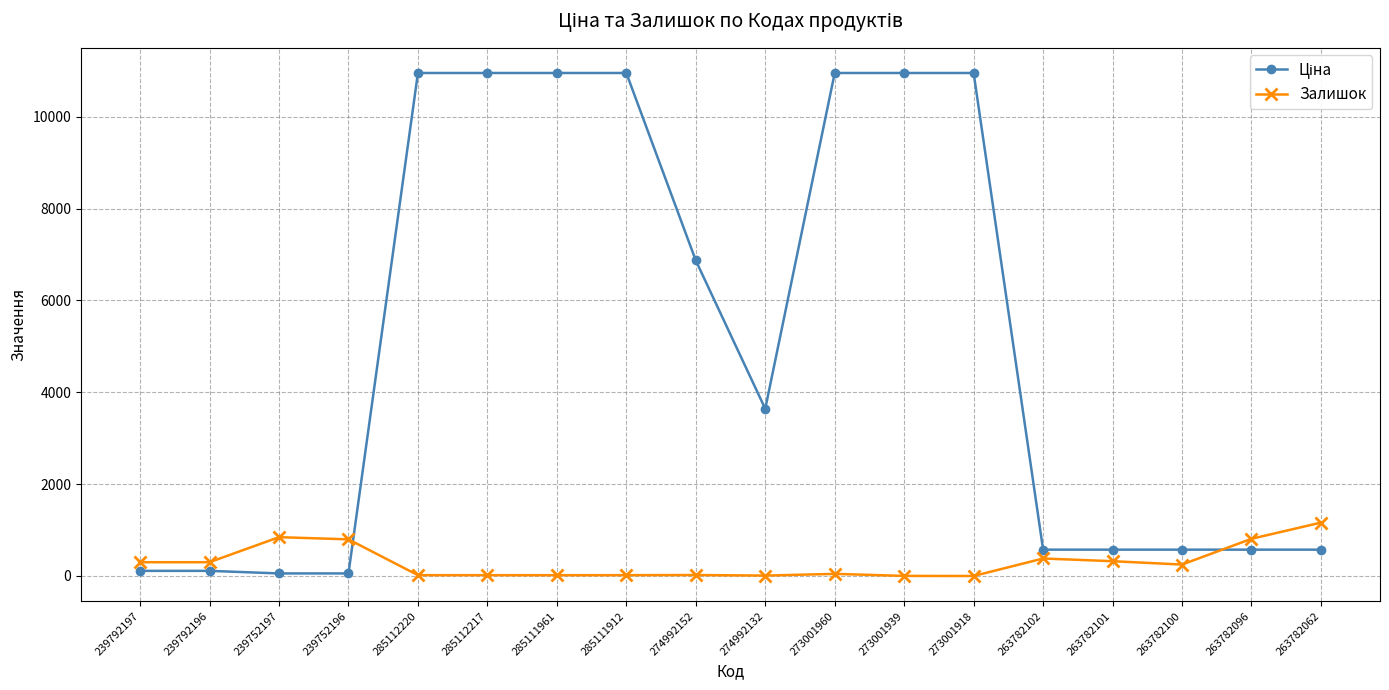

What is the difference between the maximum and minimum values in the Залишок series?

1162.0